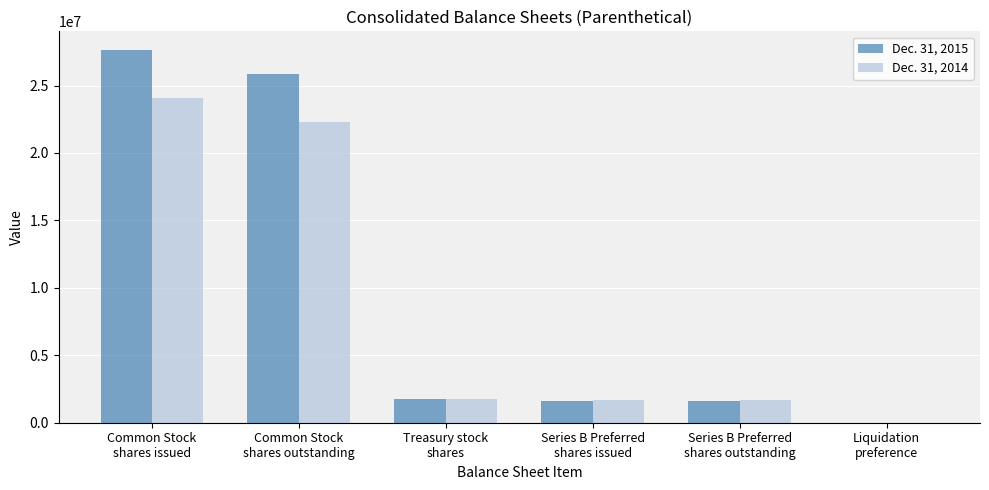

Count the number of data series in this chart.

2